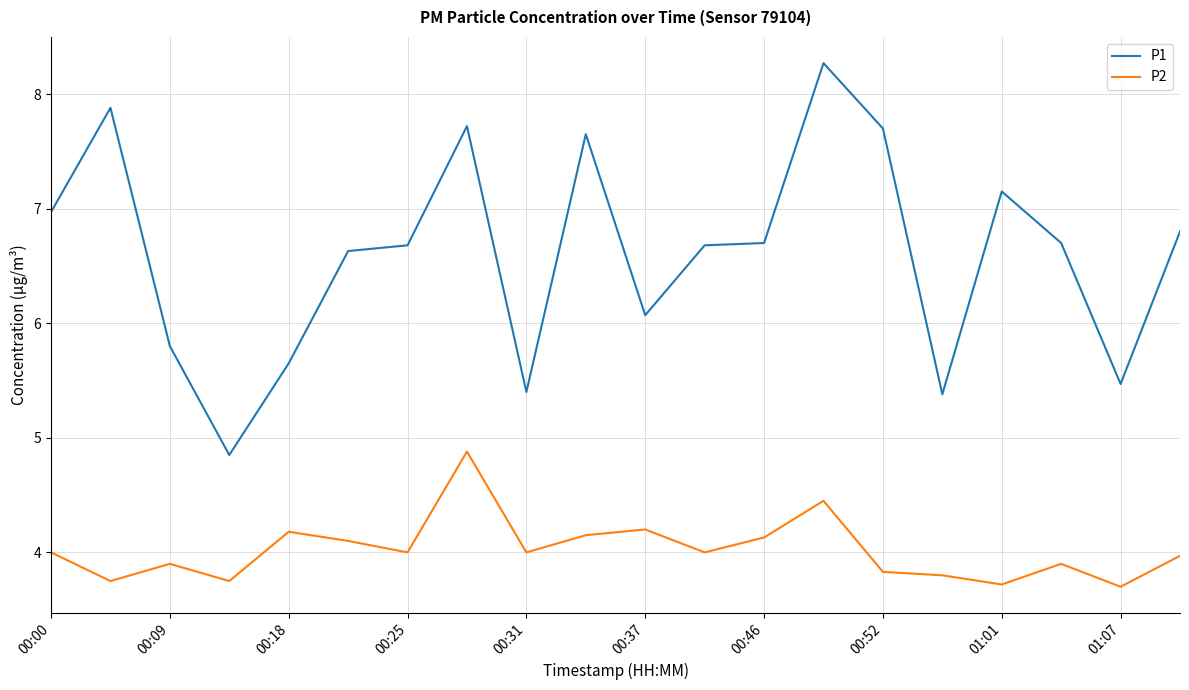

What is the difference between the maximum and minimum values in the P2 series?

1.2